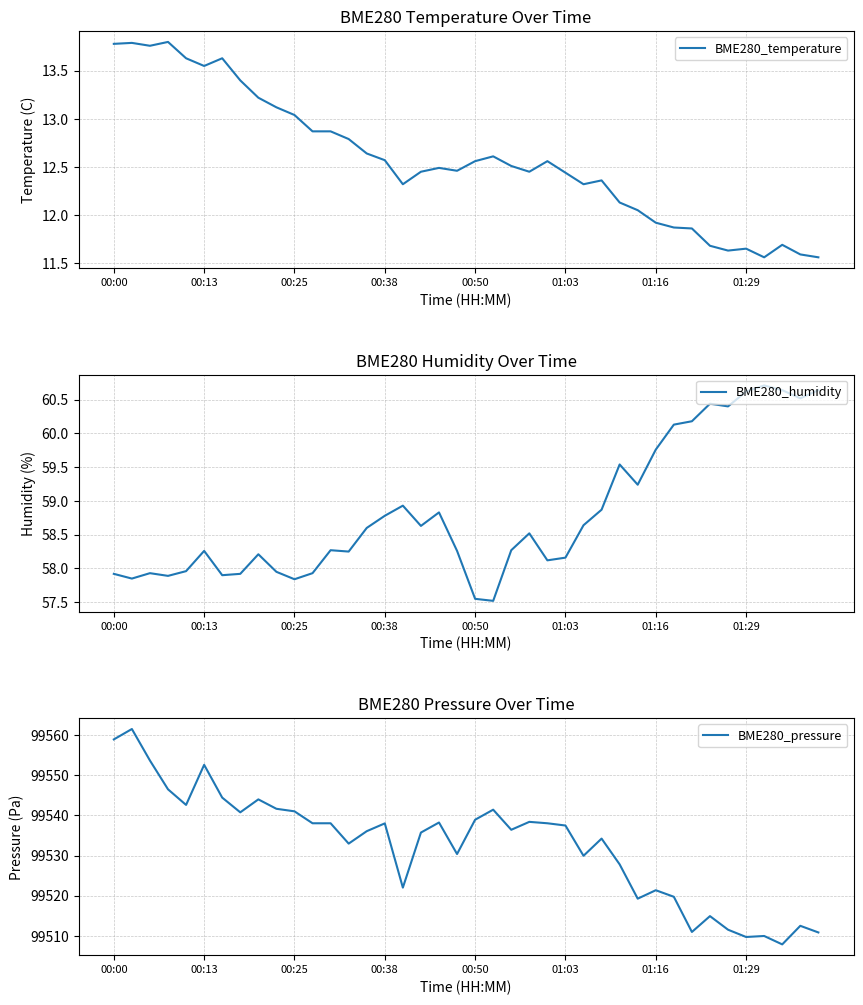

What is the difference between the second highest and minimum values in the BME280_pressure series?

51.0